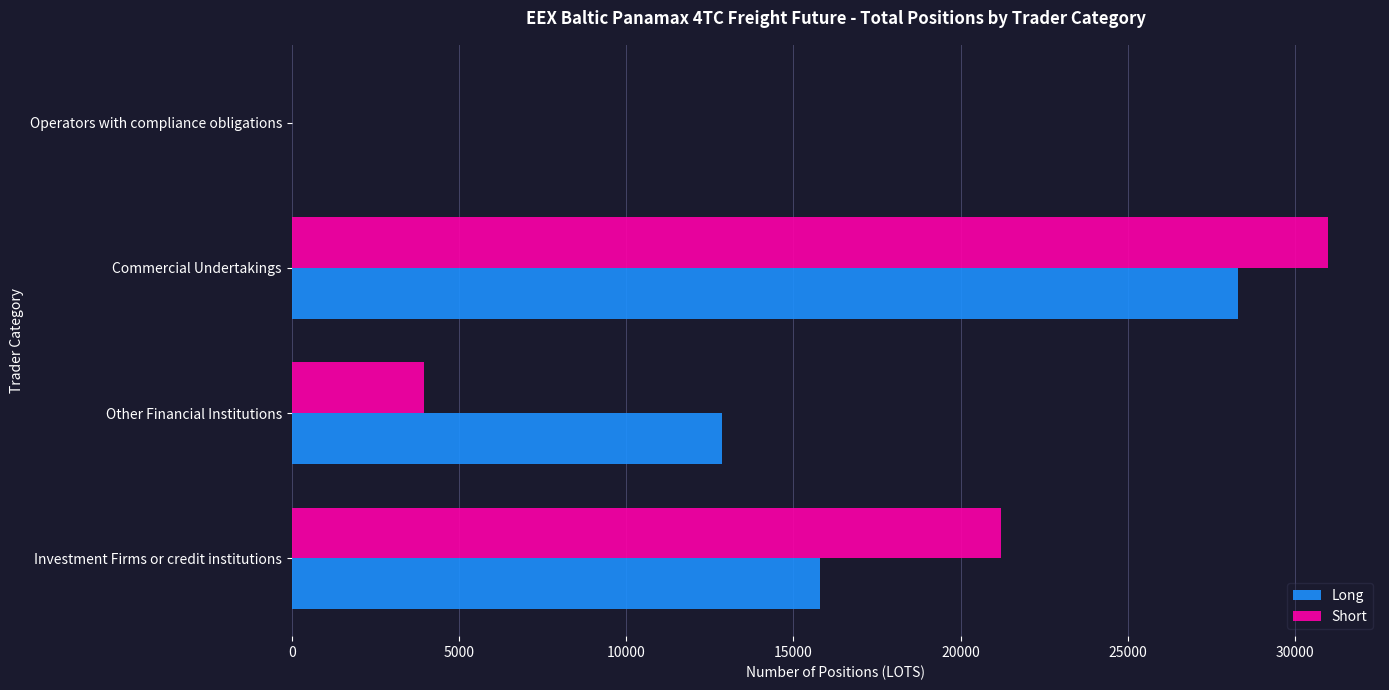

The Short series shows 12459.3 at Commercial Undertakings. True or false?

False